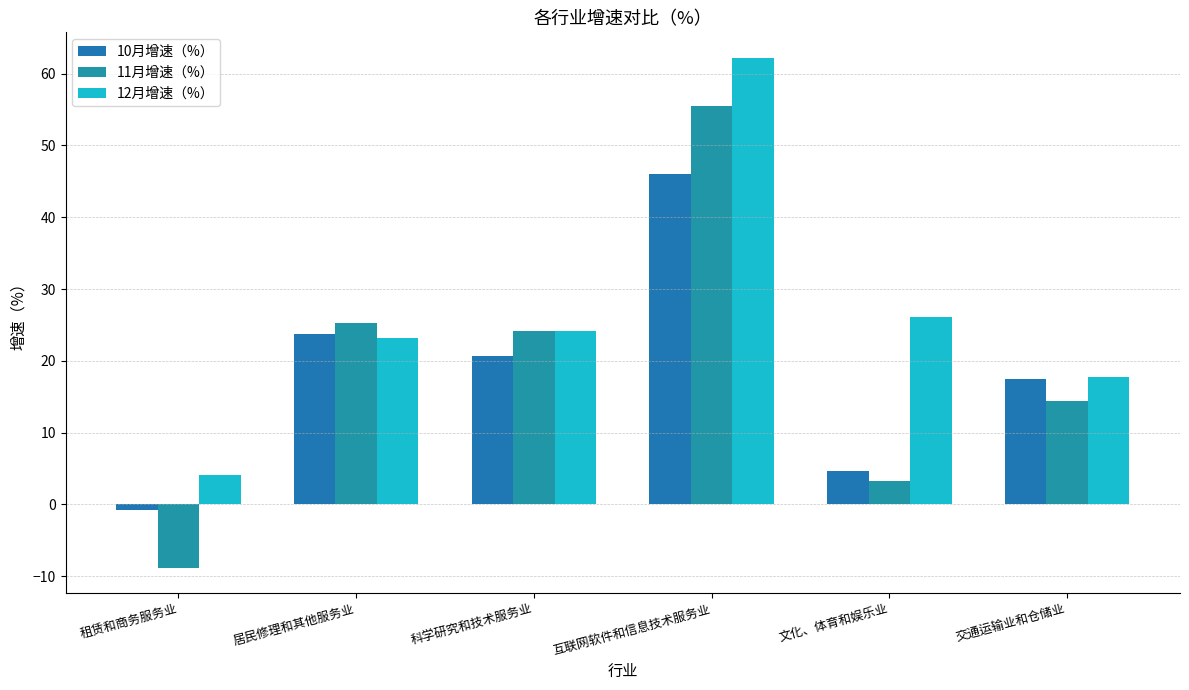

How many distinct data groups are displayed?

3